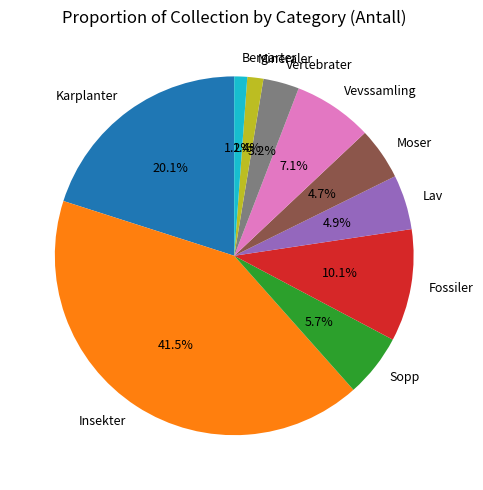

What is the largest slice in the pie chart?

Insekter